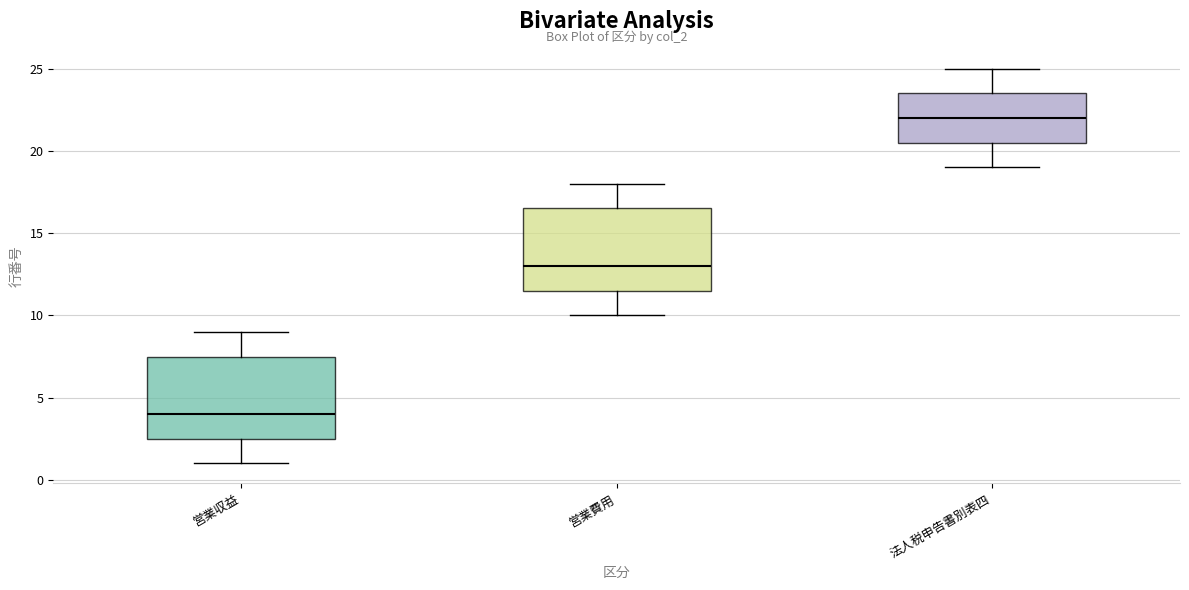

Where does the upper whisker of the box for 営業費用 end on the y-axis? The values are not printed on the chart, so give them approximately, as read against the axis.

18.0